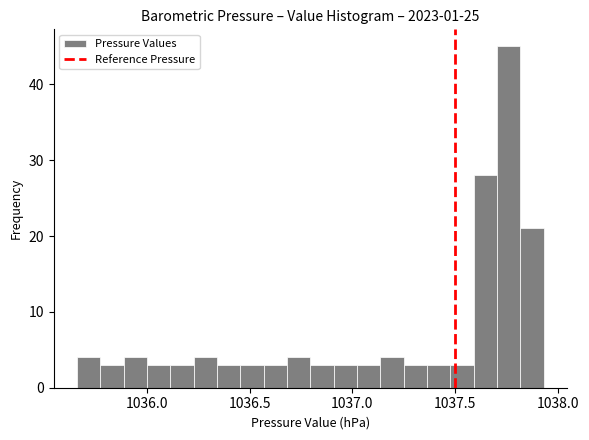

Around what value on the x-axis is the tallest bar? Give the approximate position of its centre, as read against the axis.

1037.75